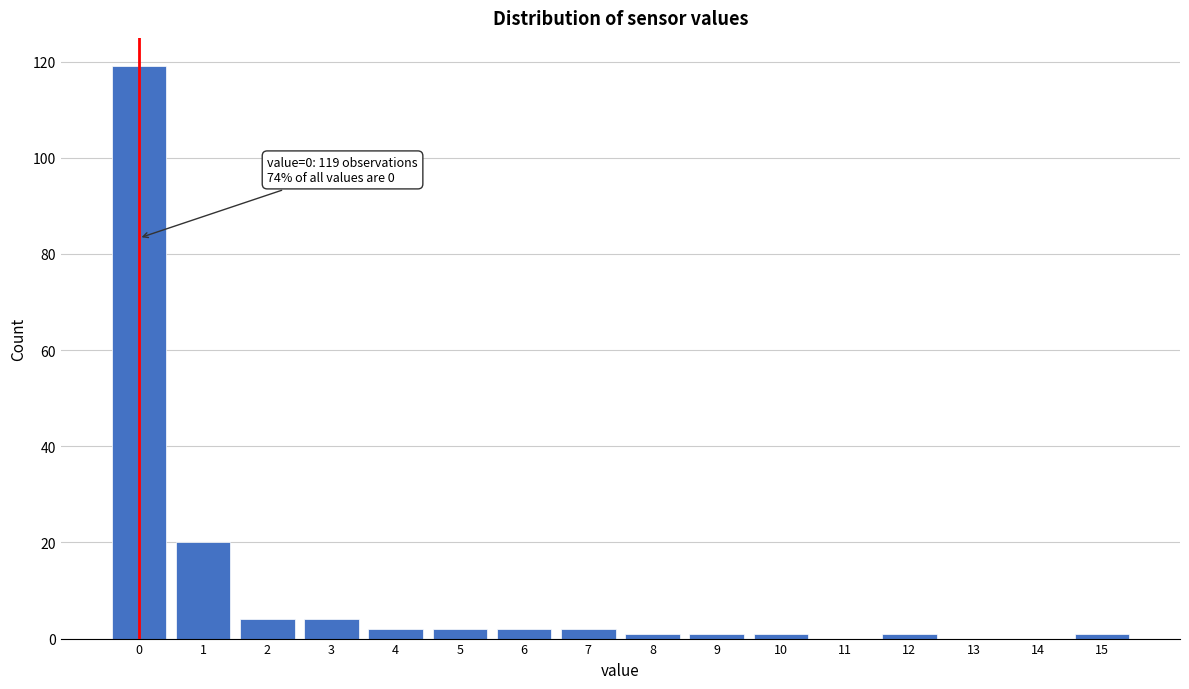

Reading right to left, what are all the values shown in this chart?

15=1	14=0	13=0	12=1	11=0	10=1	9=1	8=1	7=2	6=2	5=2	4=2	3=4	2=4	1=20	0=119